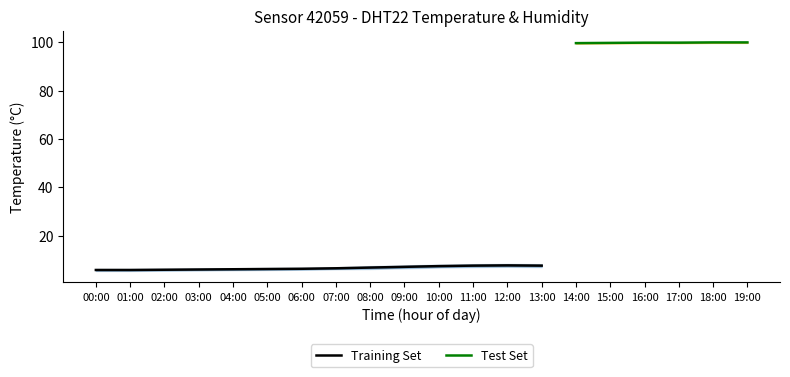

What is the lowest value of the humidity series?

99.4